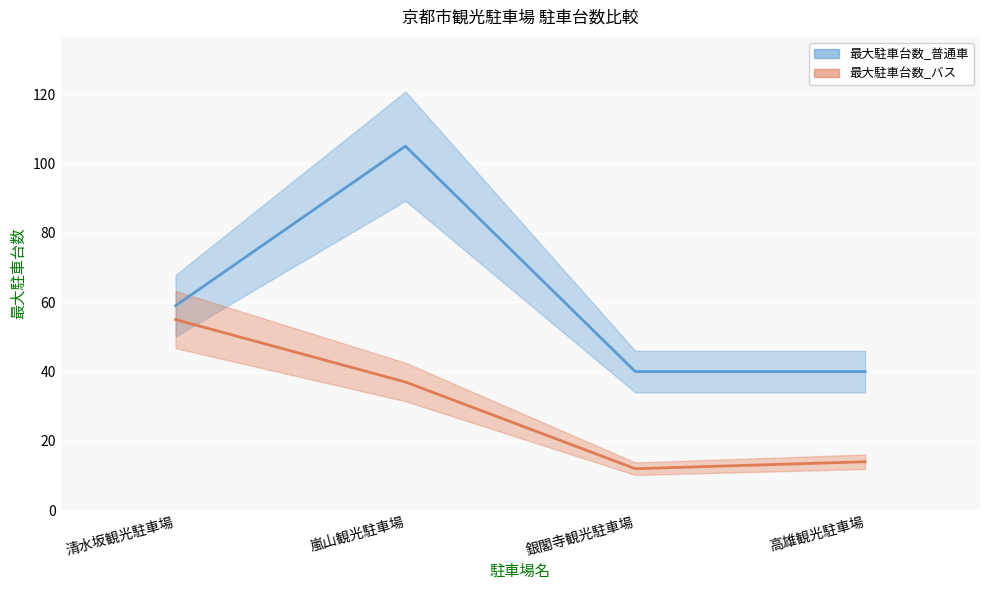

Which series has the largest total across all categories?

最大駐車台数_普通車